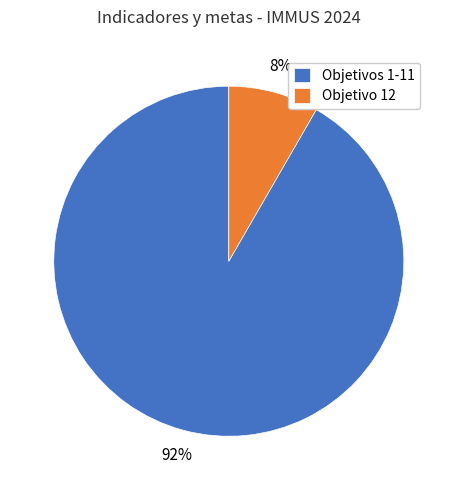

Which slice represents more than half of the pie?

Objetivos 1-11